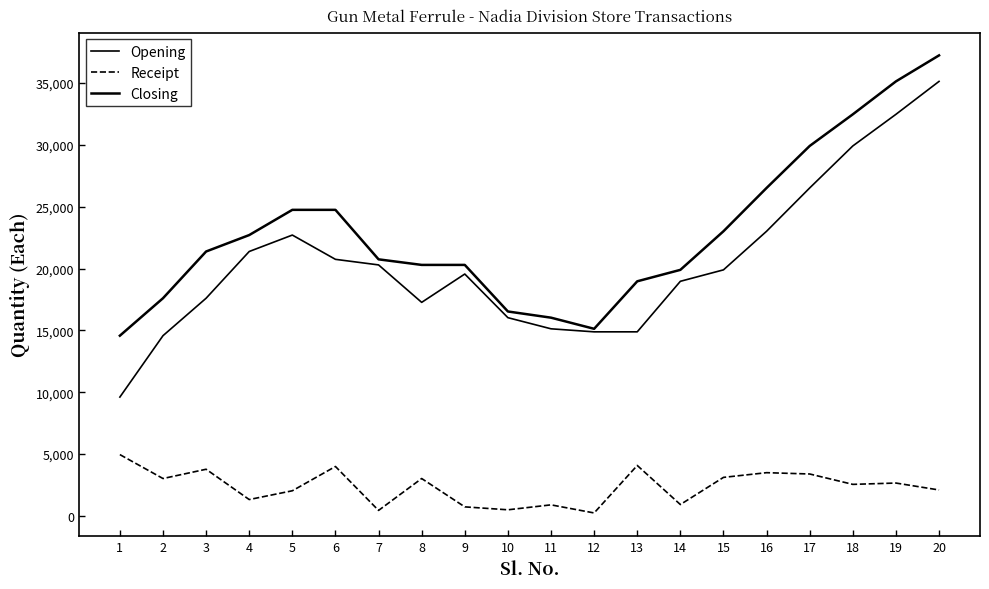

At which category does Receipt reach its first local peak?

3